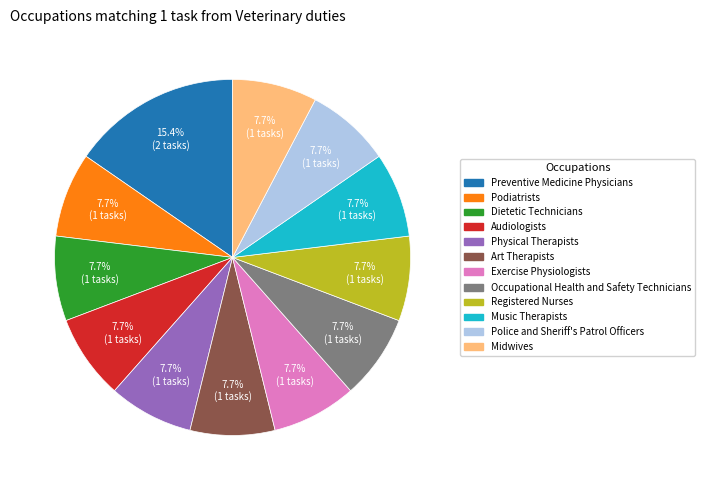

The Dietetic Technicians slice represents 8% of the pie. True or false?

True